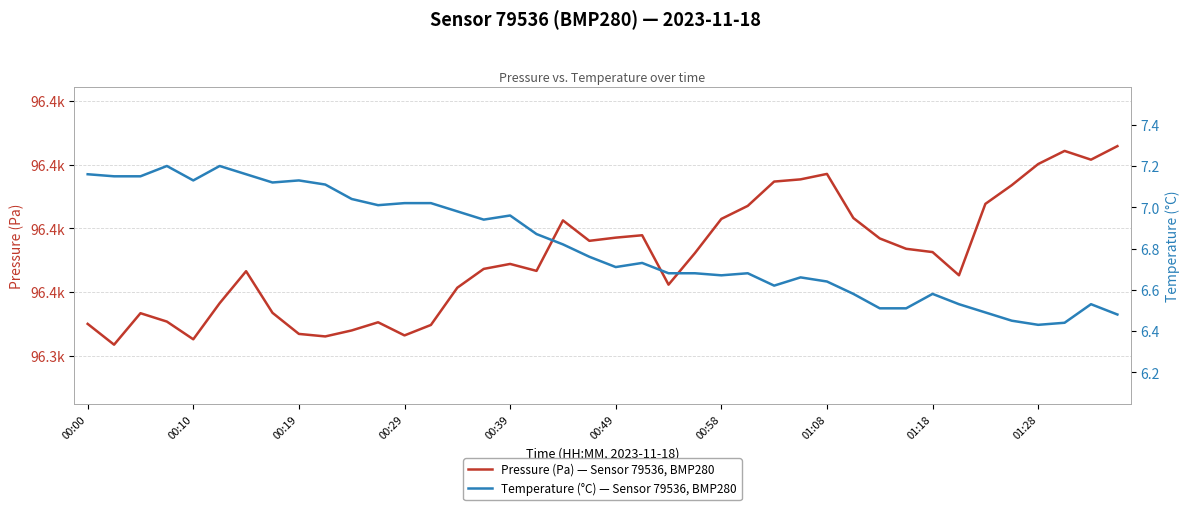

What are all the series names shown in the legend?

Pressure (Pa) — Sensor 79536, BMP280, Temperature (°C) — Sensor 79536, BMP280